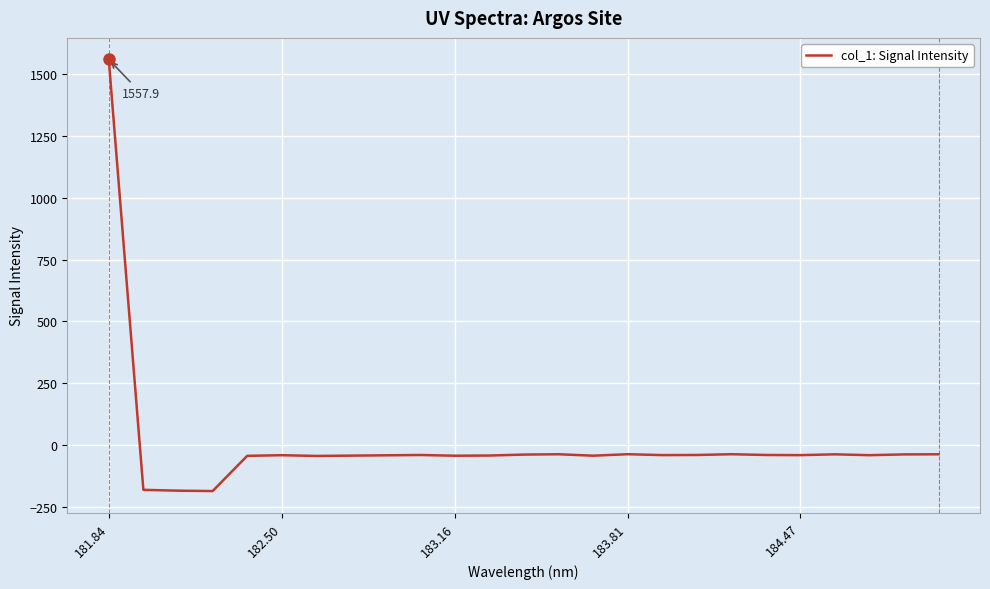

What is the minimum value shown in the chart?

-185.0